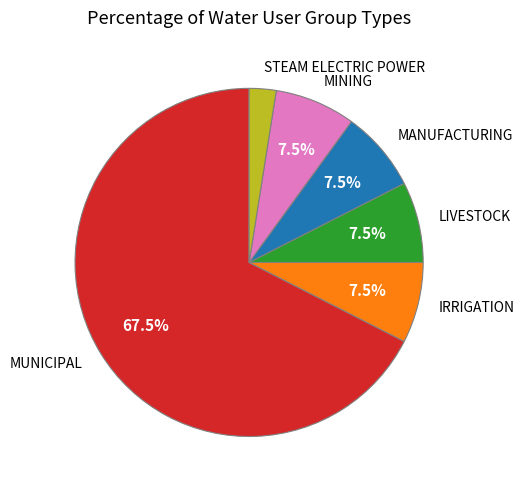

Do IRRIGATION and MANUFACTURING together represent more than half of the pie?

No